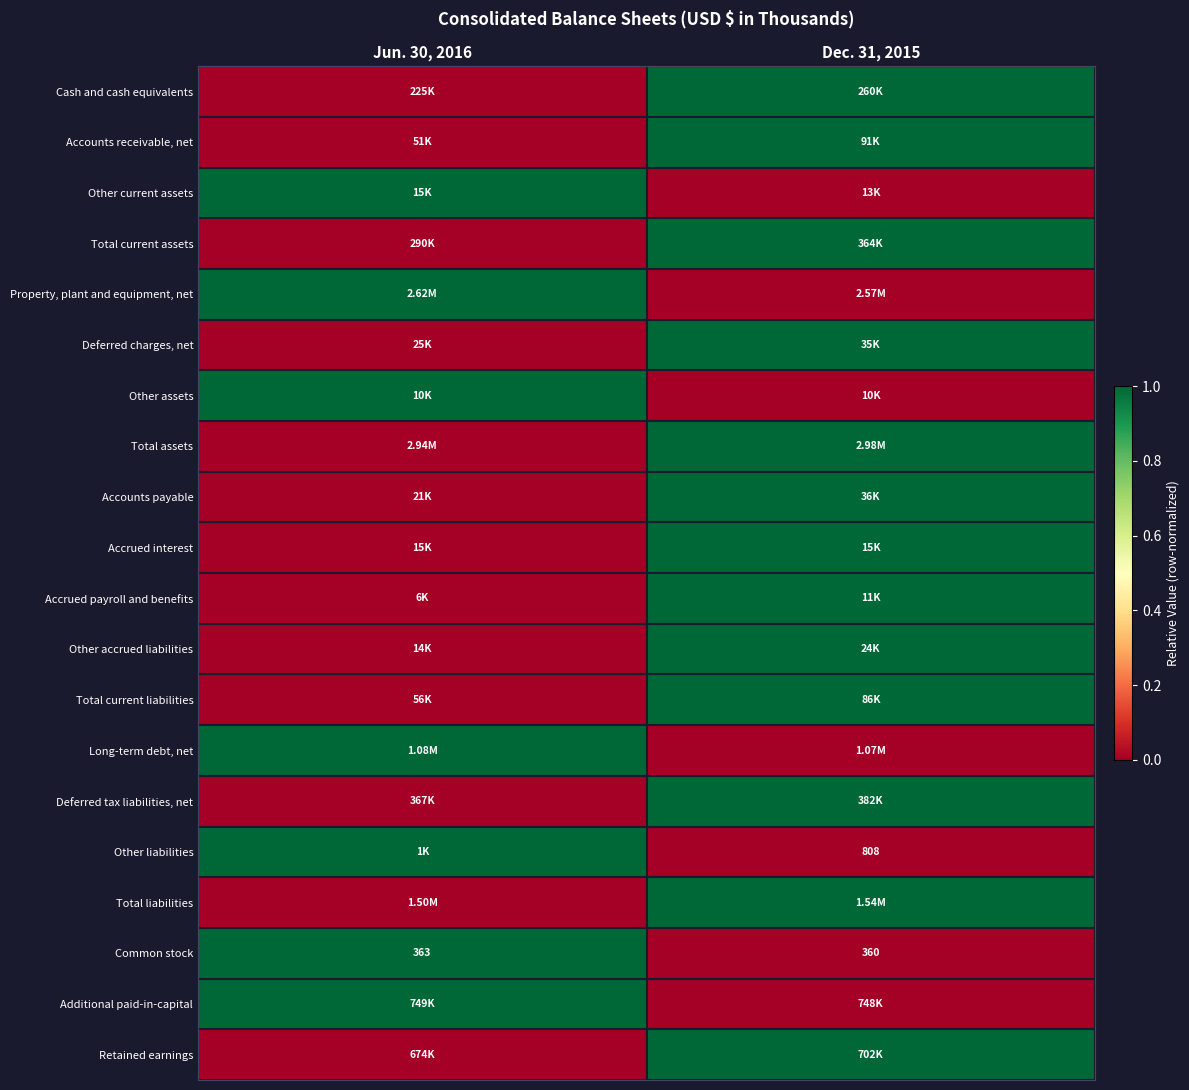

Count the number of categories in the chart.

2